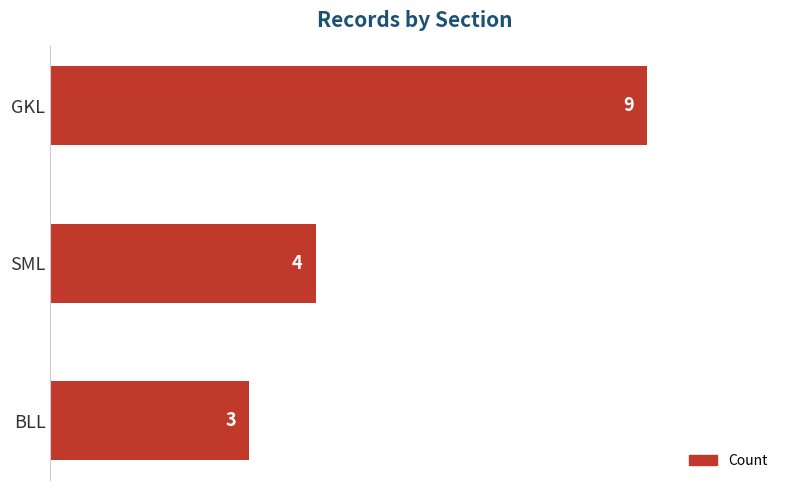

What position from the bottom is BLL?

1